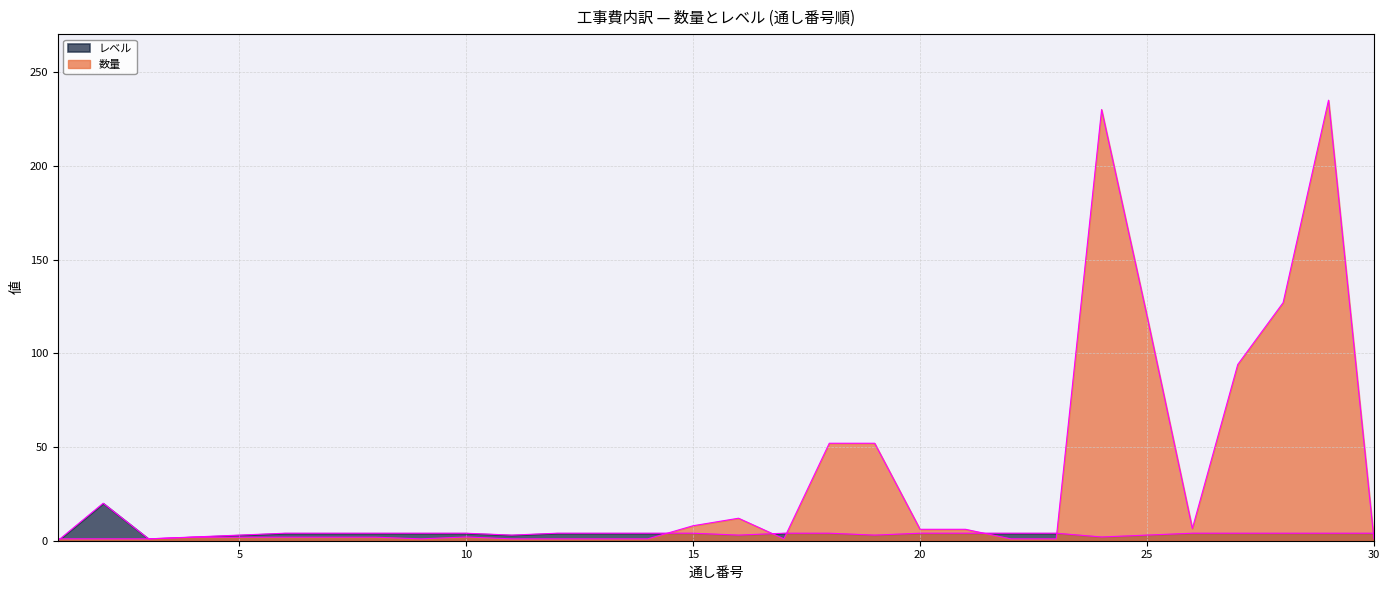

True or false: 数量 has a value of 52.0 at 19.

True